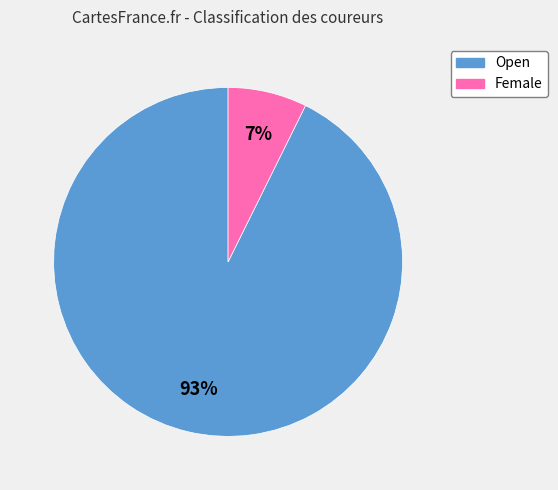

The Female slice represents 7% of the pie. True or false?

True